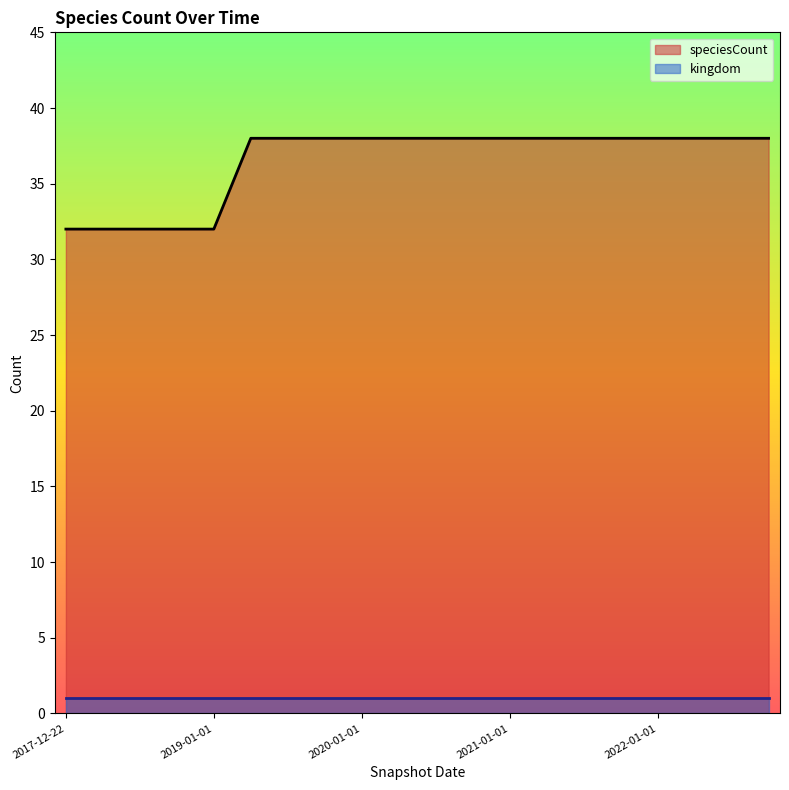

The chart shows a value of 64 at 2020-10-01. True or false?

False